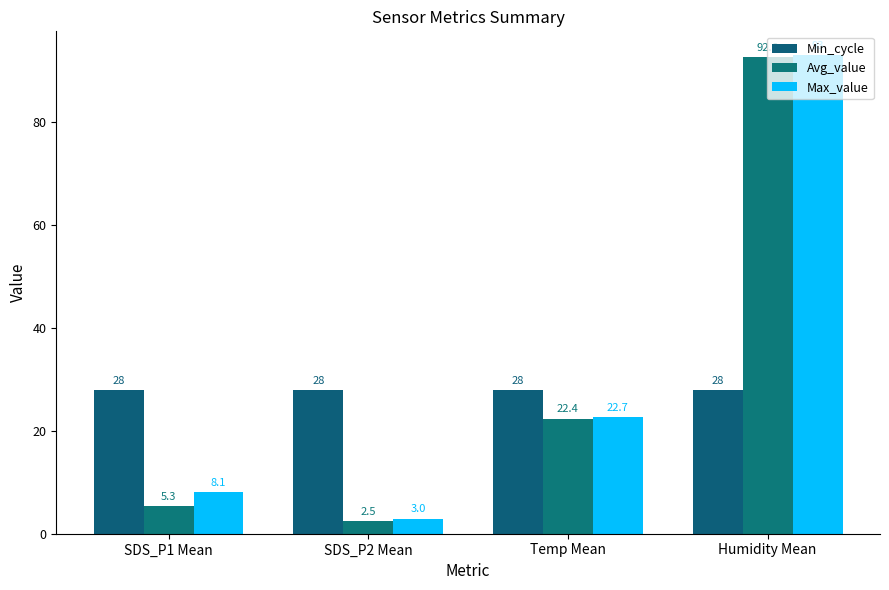

Rank the categories by Min_cycle value from lowest to highest.

SDS_P1 Mean, SDS_P2 Mean, Temp Mean, Humidity Mean